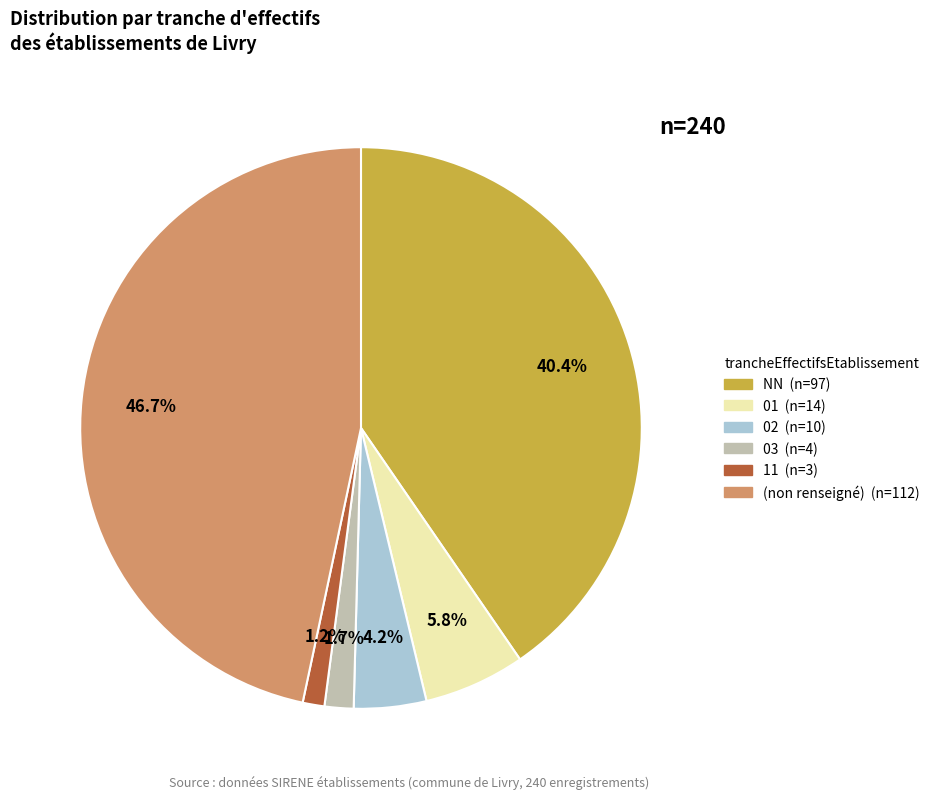

Is there a majority slice in this chart?

No